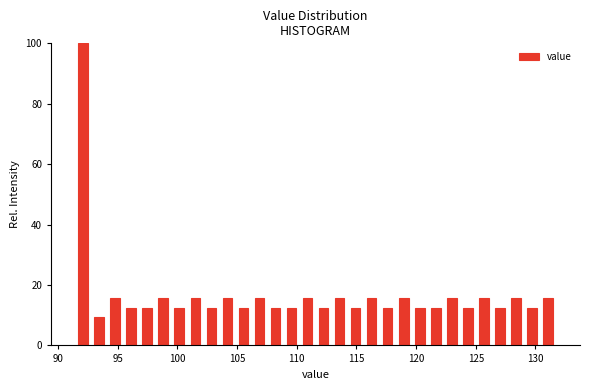

Read against the x-axis, roughly where is the centre of the tallest bar?

92.0